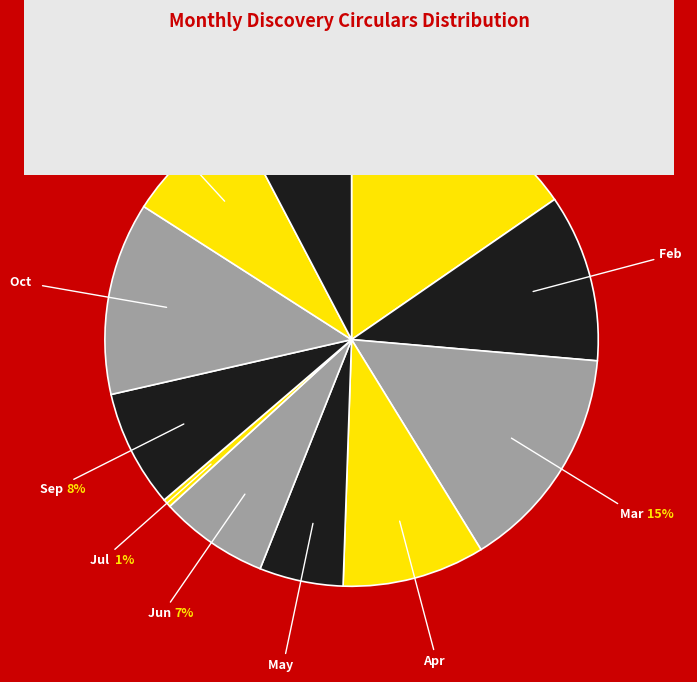

Count the number of slices in the pie.

11